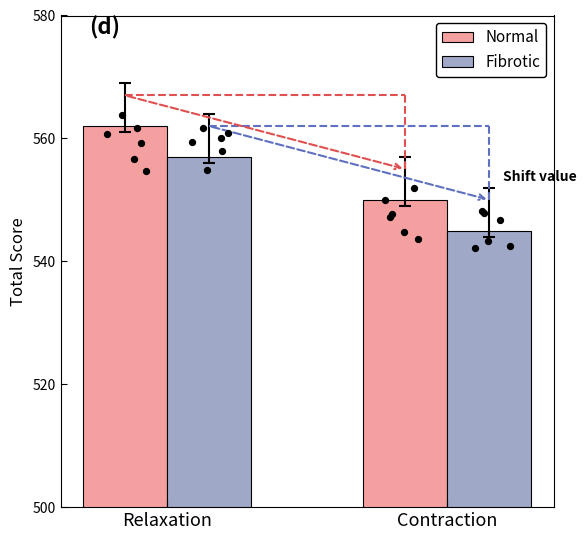

Which series contains the highest Y value?

Normal